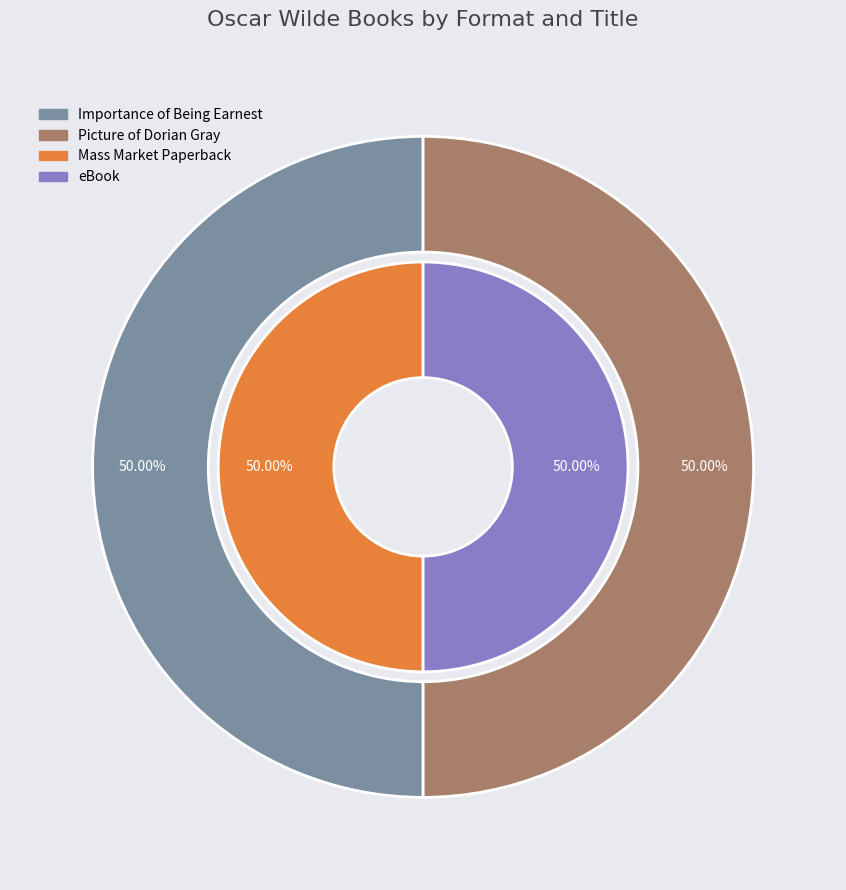

Rank the categories by value from highest to lowest.

Importance of Being Earnest (Mass Market), Importance of Being Earnest (eBook), Picture of Dorian Gray (Mass Market), Picture of Dorian Gray (eBook)